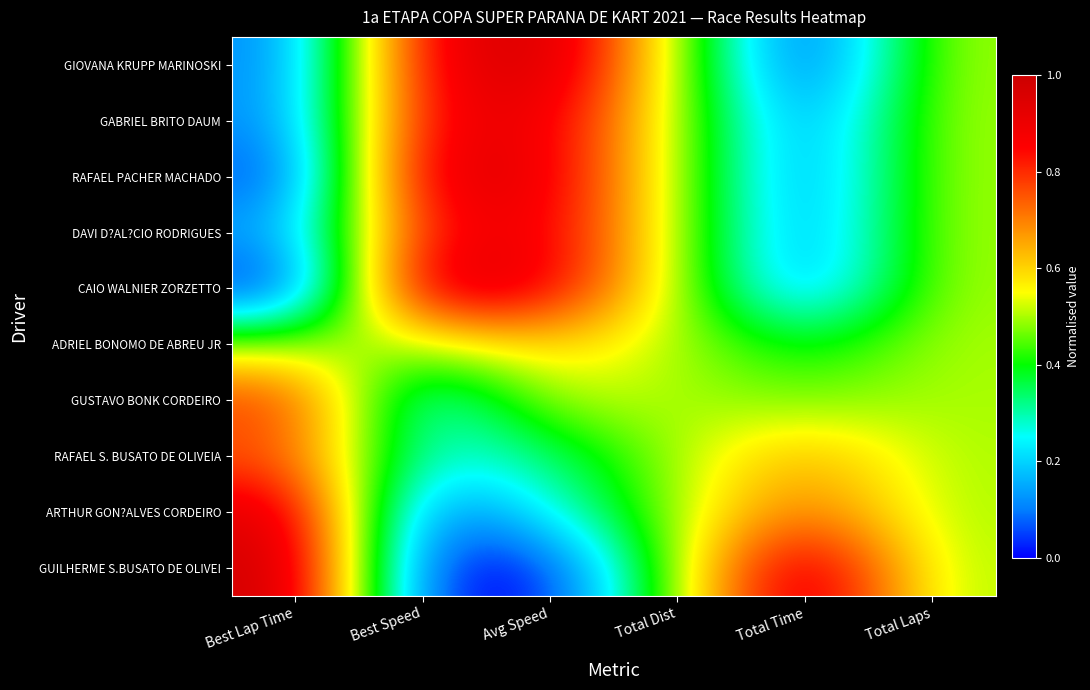

Count the number of categories in the chart.

6